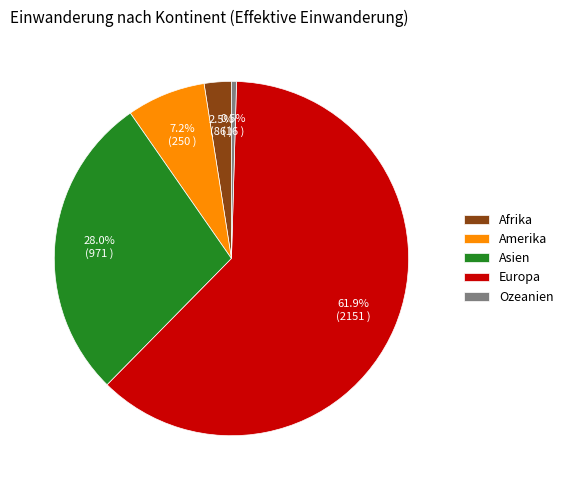

Rank the categories by value from lowest to highest.

Ozeanien, Afrika, Amerika, Asien, Europa